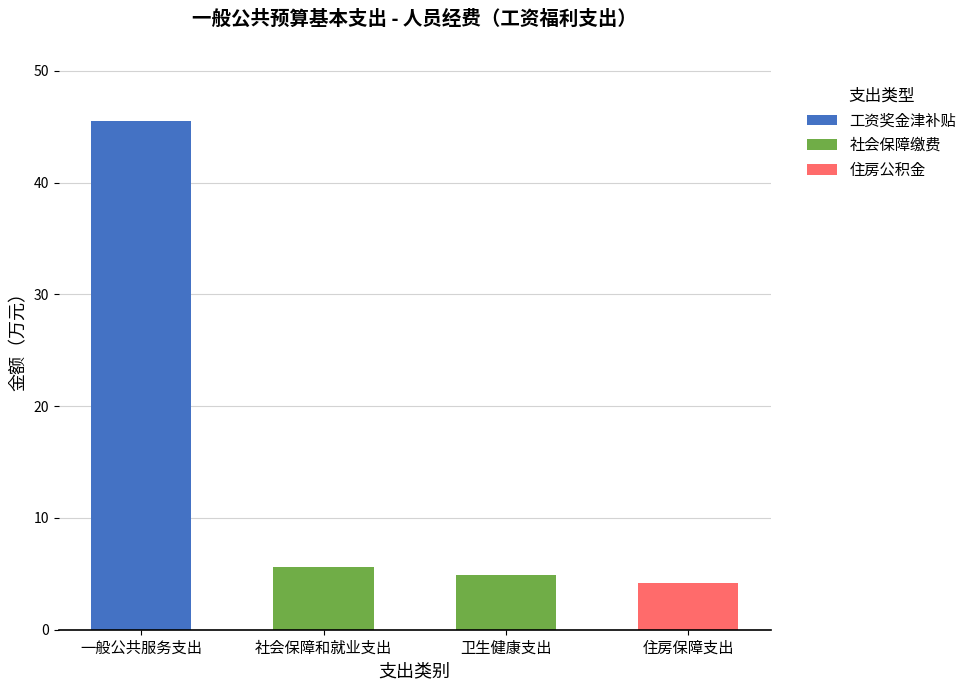

What is the maximum value for 工资奖金津补贴?

45.5